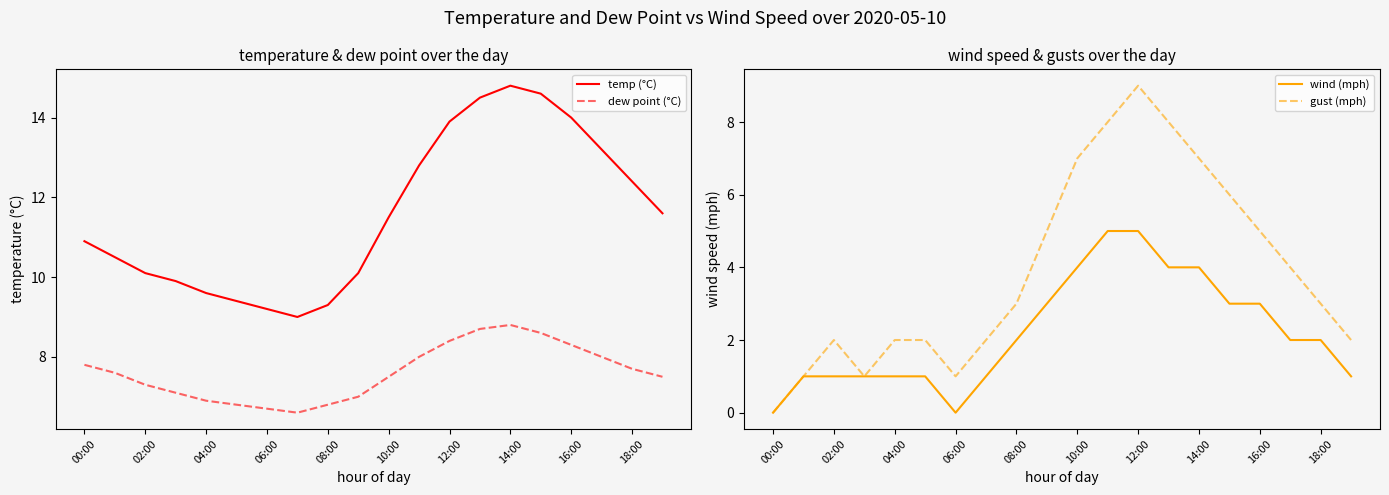

True or false: dew point (°C) and temp (°C) cross at least once.

False